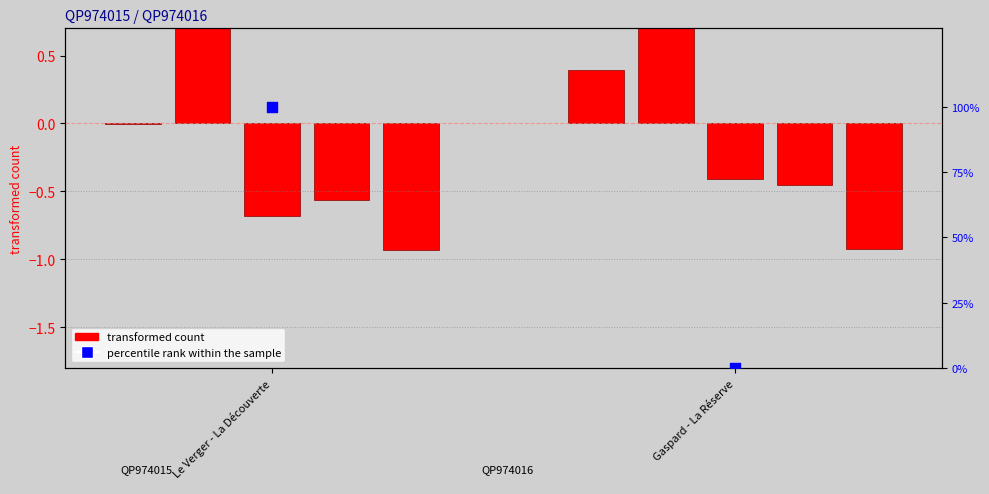

At how many categories does at least one series exceed 2?

1